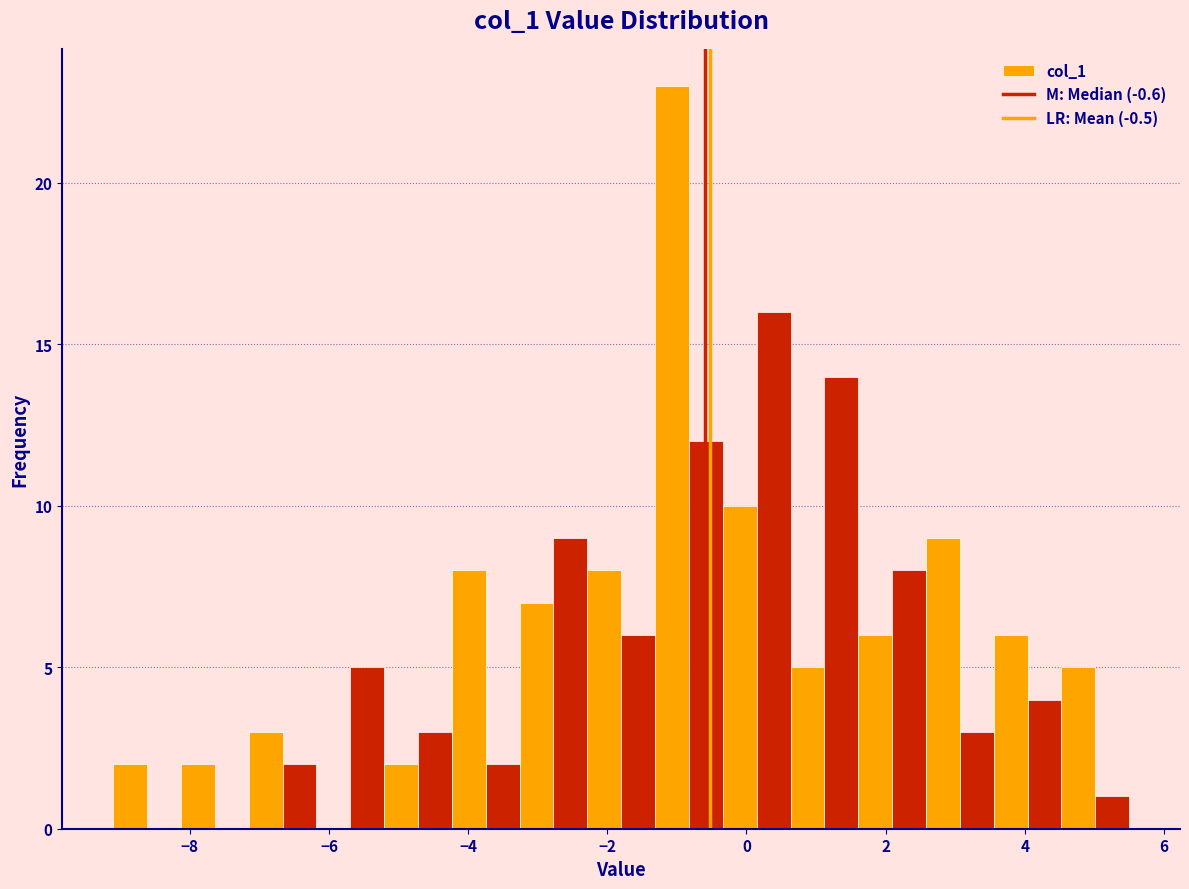

Around what value on the x-axis is the tallest bar? Give the approximate position of its centre, as read against the axis.

-1.0